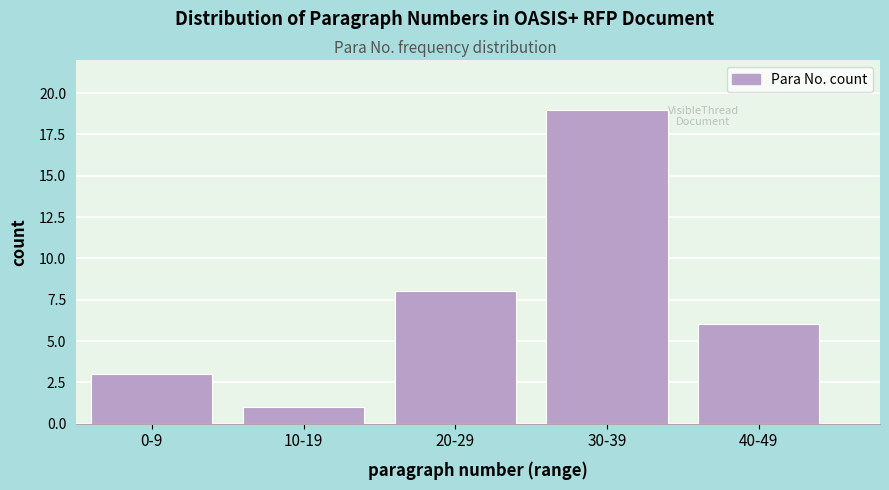

Reading left to right, what are all the values shown in this chart?

3	1	8	19	6